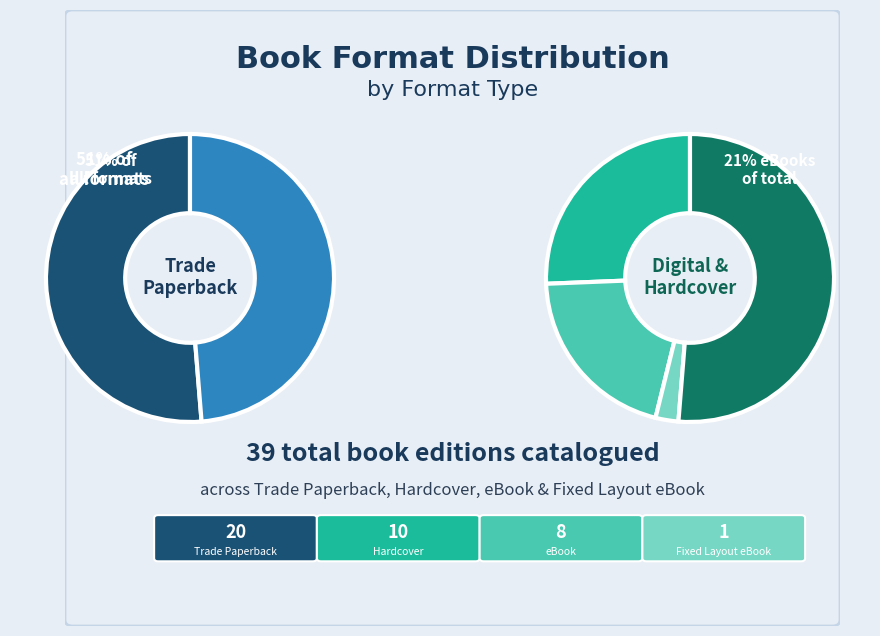

Does Other represent more than half of the total?

No